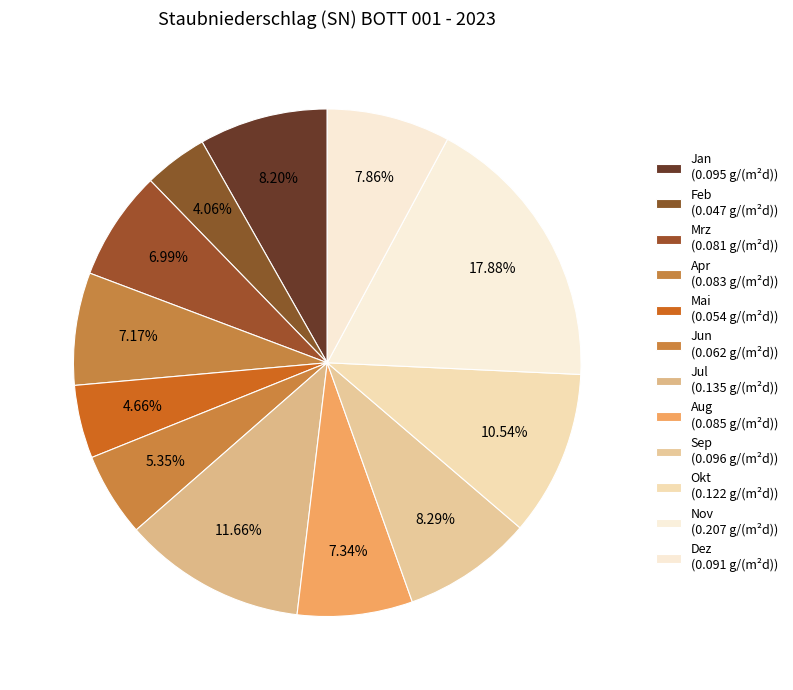

Between Mrz and Okt, which is larger?

Okt